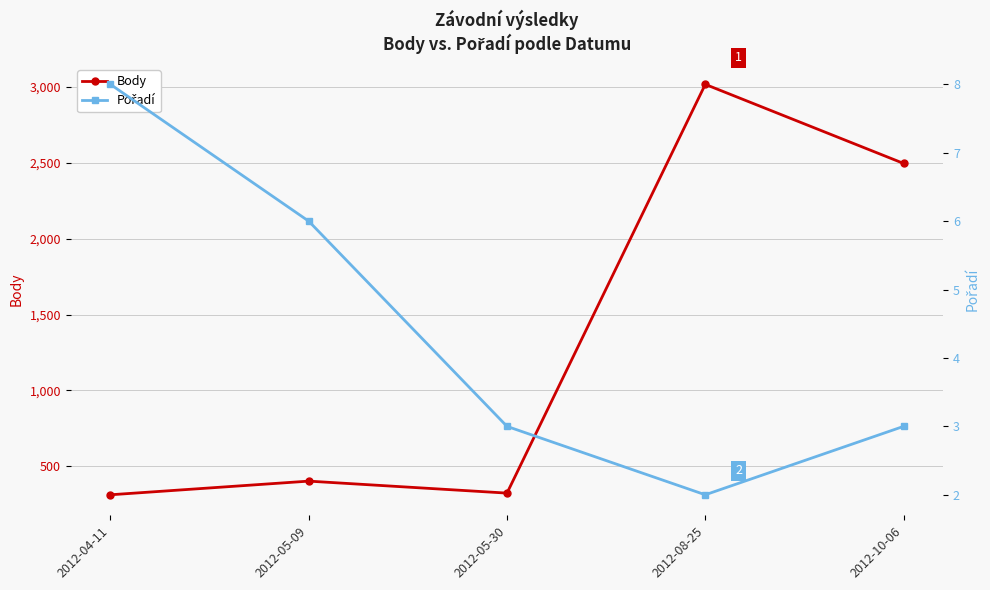

True or false: Body has a value of 323 at 2012-05-30.

True